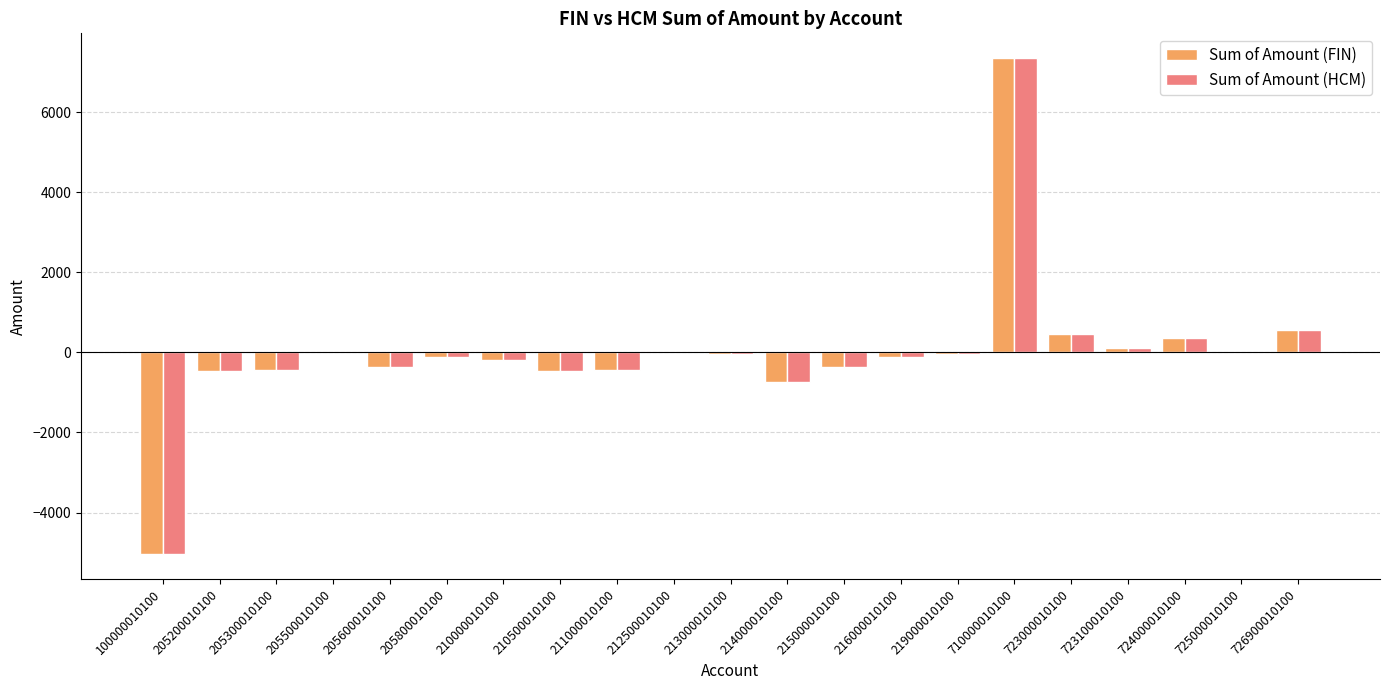

What is the difference between the Sum of Amount (HCM) values at 725000010100 and 100000010100?

5044.4